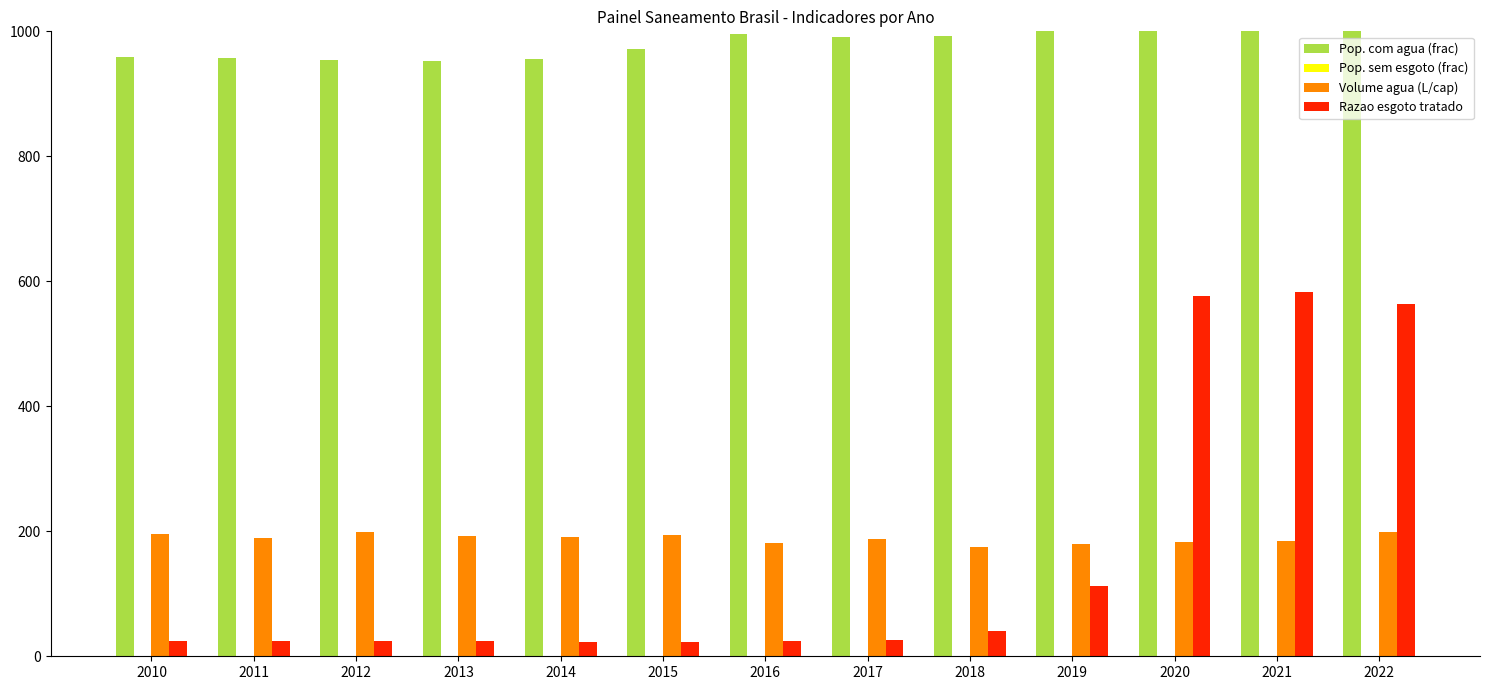

The value of Volume agua (L/cap) at 2012 is 302.8. True or false?

False